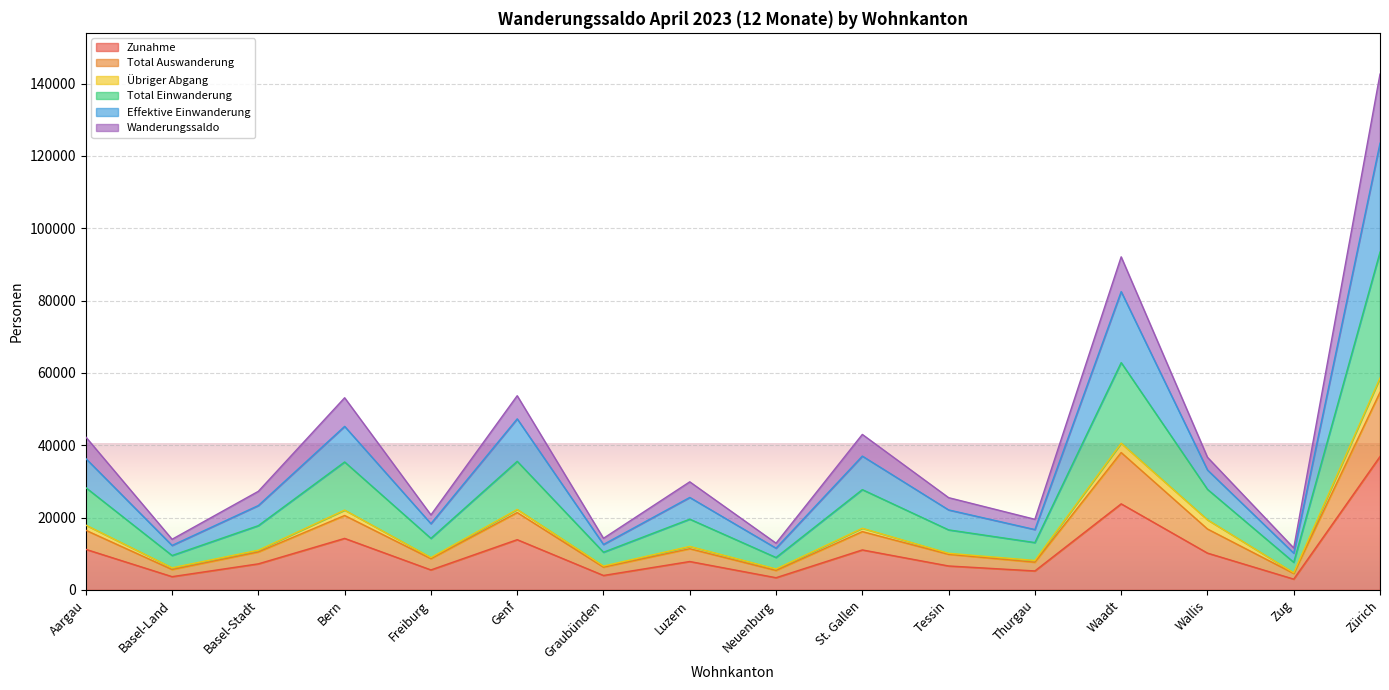

Which series has the largest range (max minus min)?

Total Einwanderung